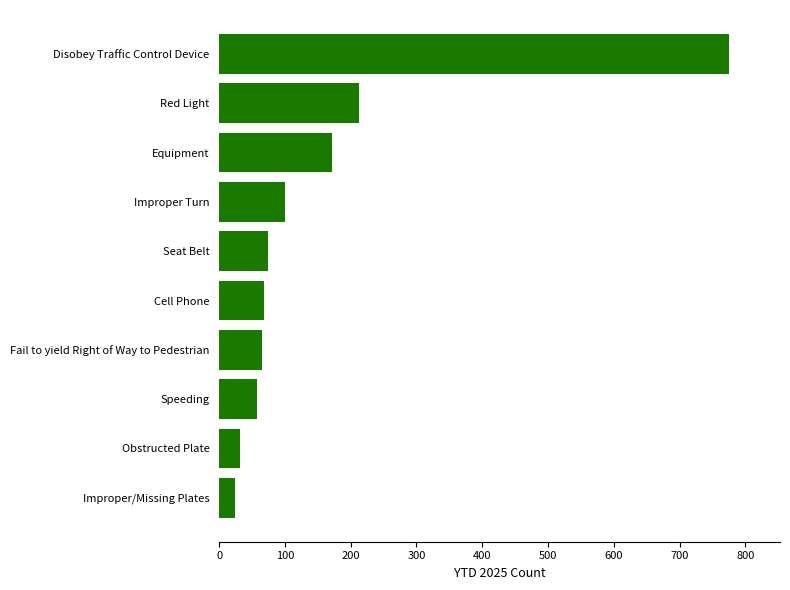

At which label is the value closest to 399?

Red Light